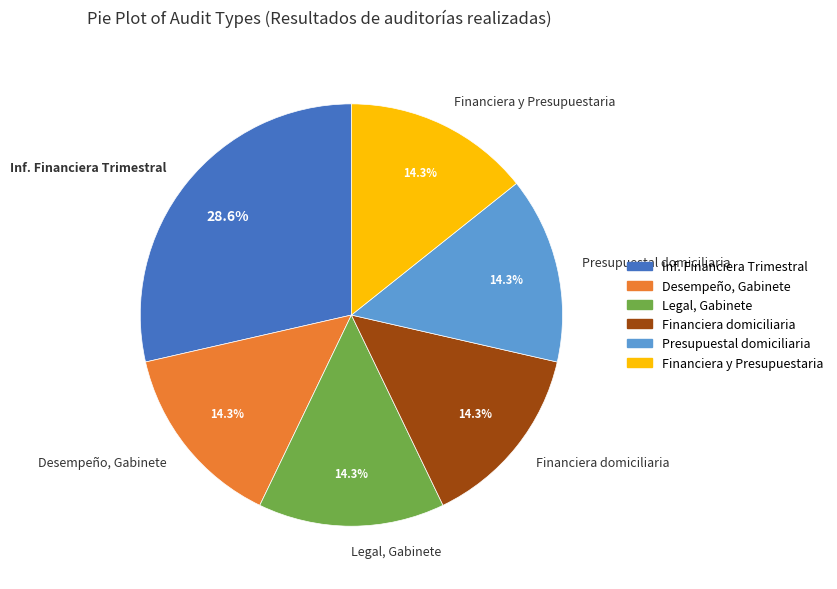

To the nearest percent, what is the average slice percentage?

17%